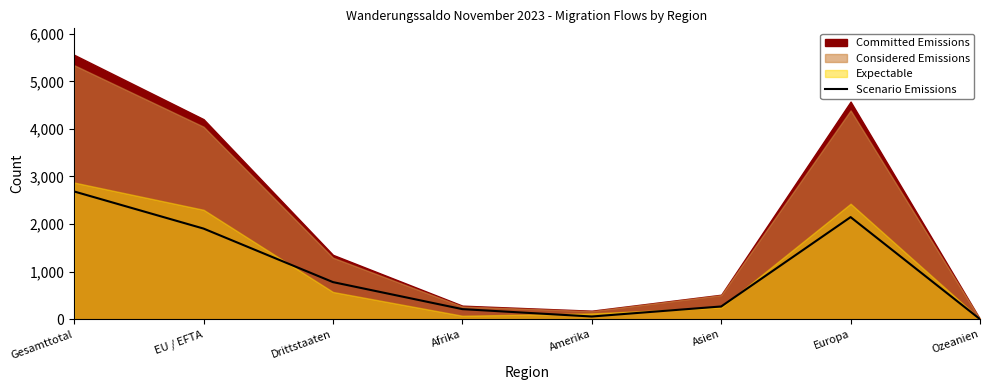

Rank the categories by value from highest to lowest.

Gesamttotal, Europa, EU / EFTA, Drittstaaten, Asien, Afrika, Amerika, Ozeanien